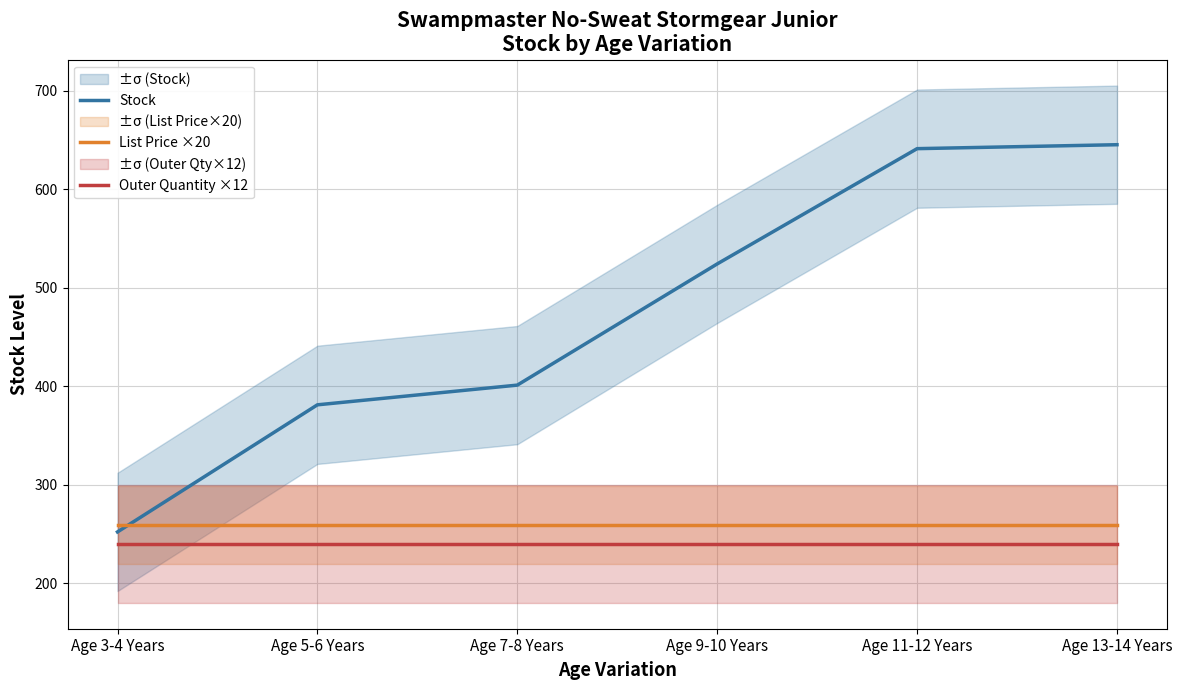

What is the difference between the highest and lowest values at Age 13-14 Years?

405